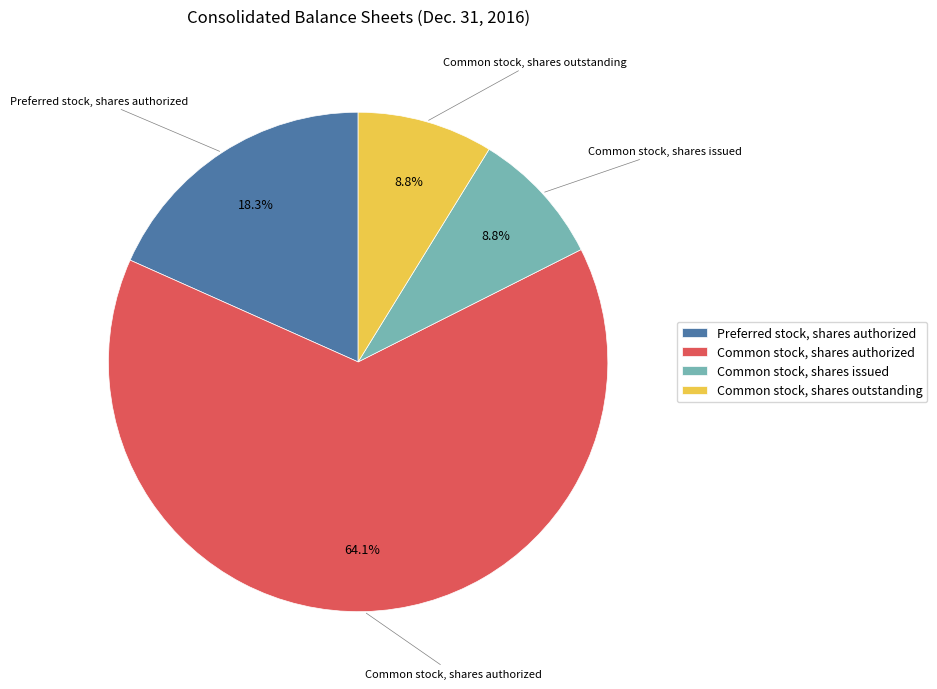

Approximately how many times larger is the value at Common stock, shares authorized compared to Preferred stock, shares authorized?

3.5